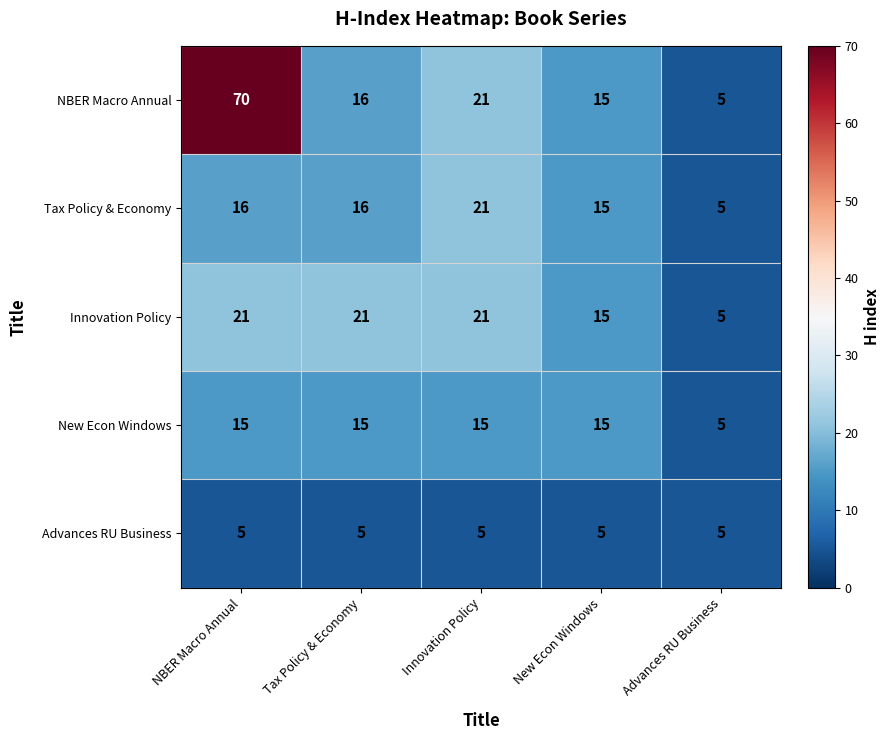

Count the Innovation Policy values in the range 15 to 21.

4